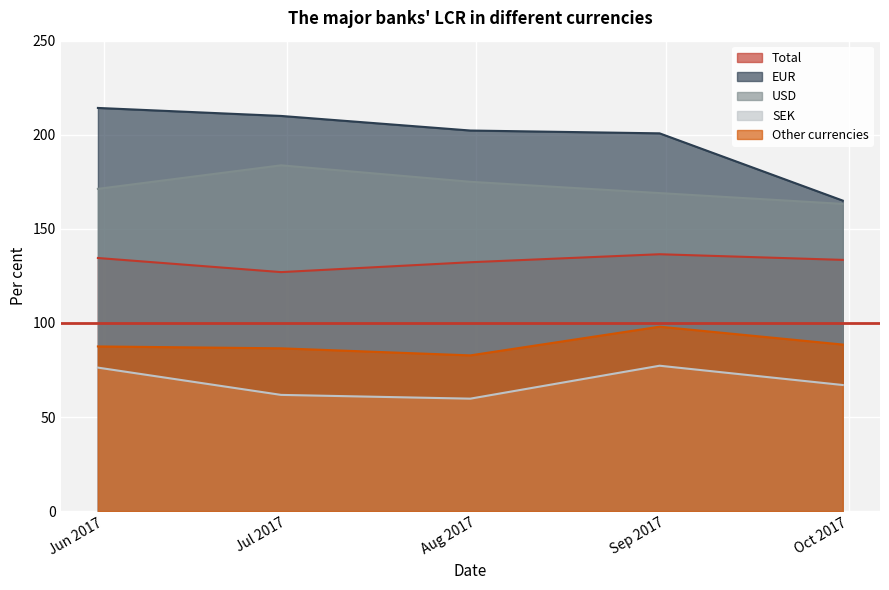

True or false: EUR has more than 1 points higher than both neighbors.

False